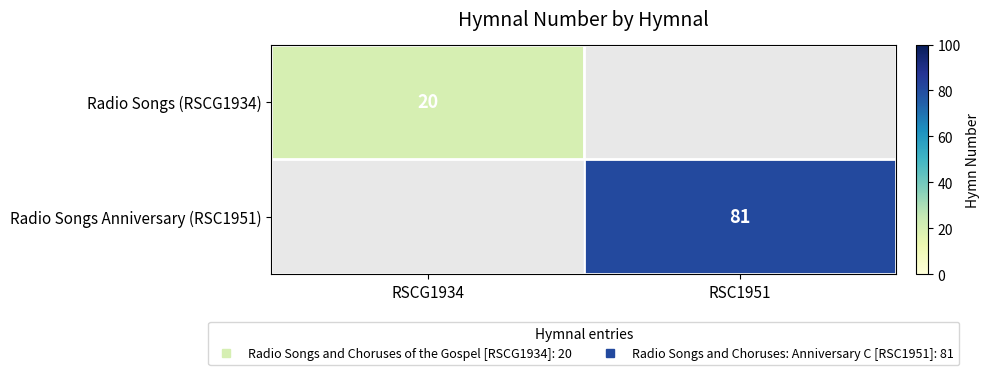

At which label does Radio Songs (RSCG1934) reach its minimum?

RSCG1934